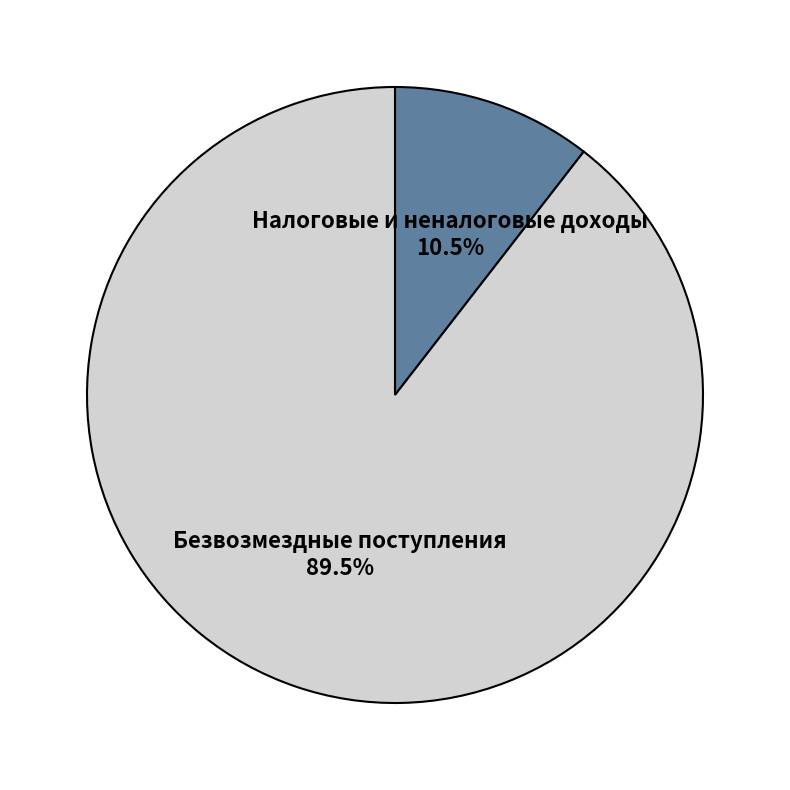

Is the sum of Налоговые и неналоговые доходы and Безвозмездные поступления greater than half?

Yes